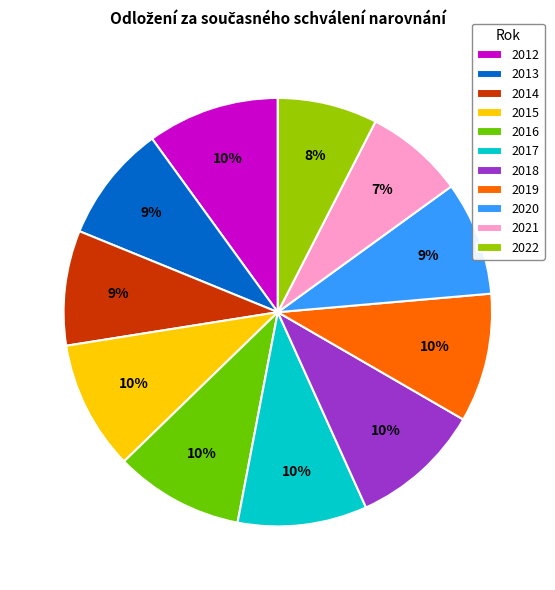

Between 2017 and 2022, which is larger?

2017